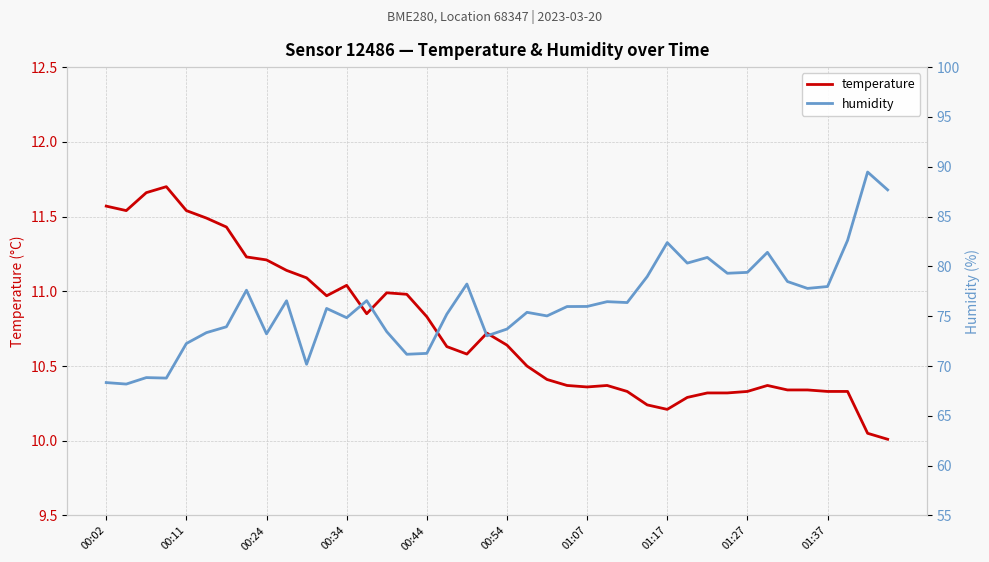

What is the minimum value for humidity?

68.2